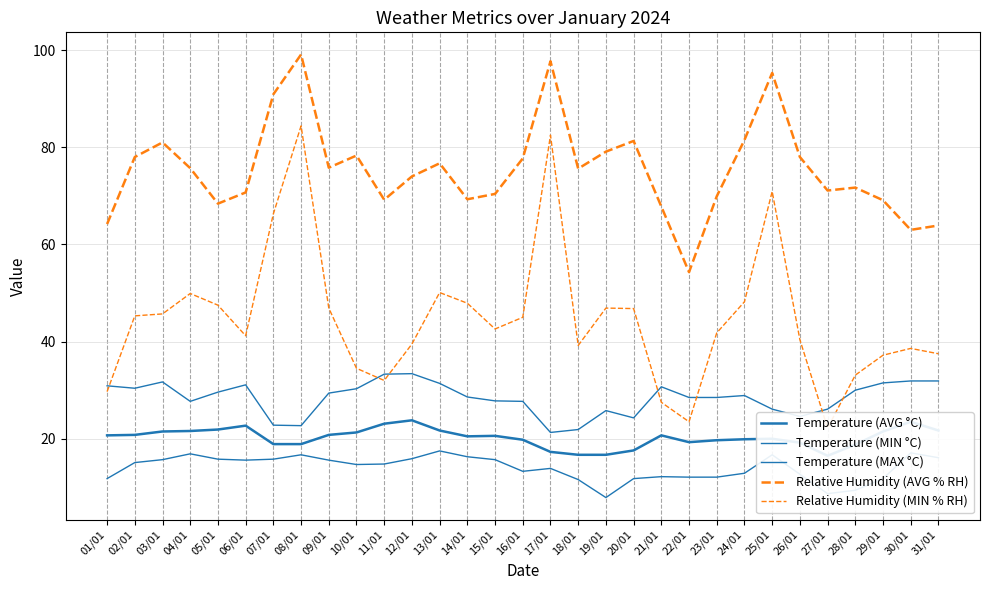

How many values in the Temperature (AVG °C) series are below 20?

13